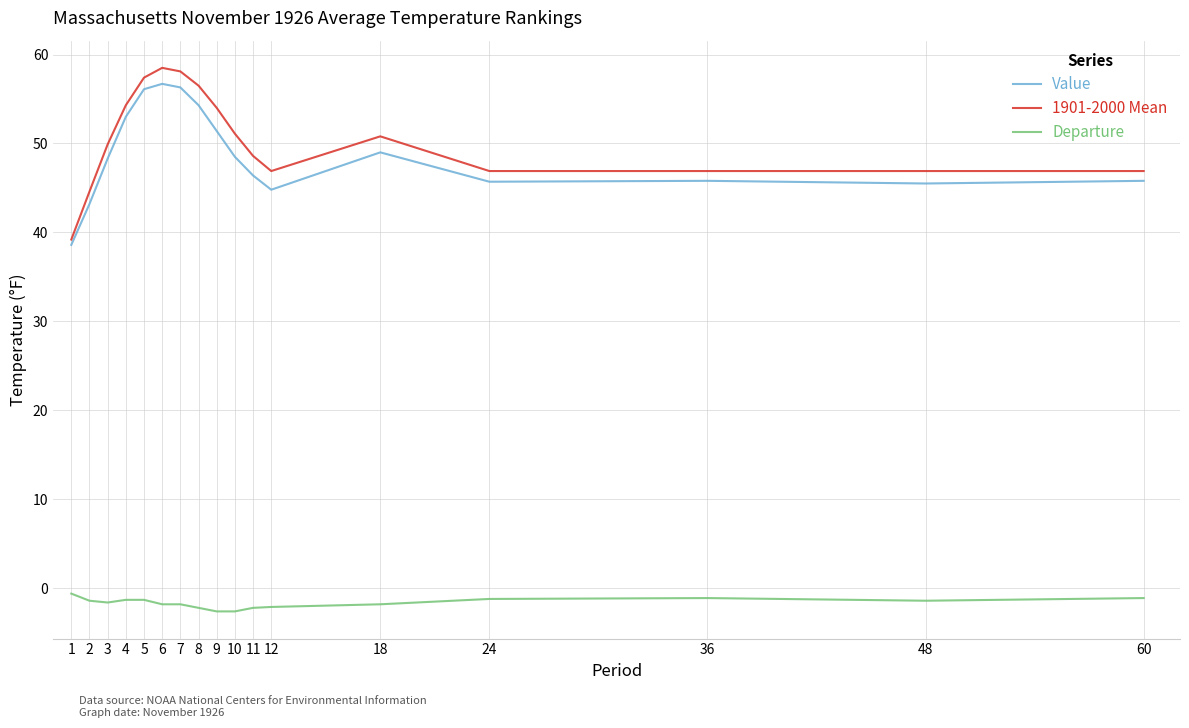

Where does the Departure series first go above -1?

1